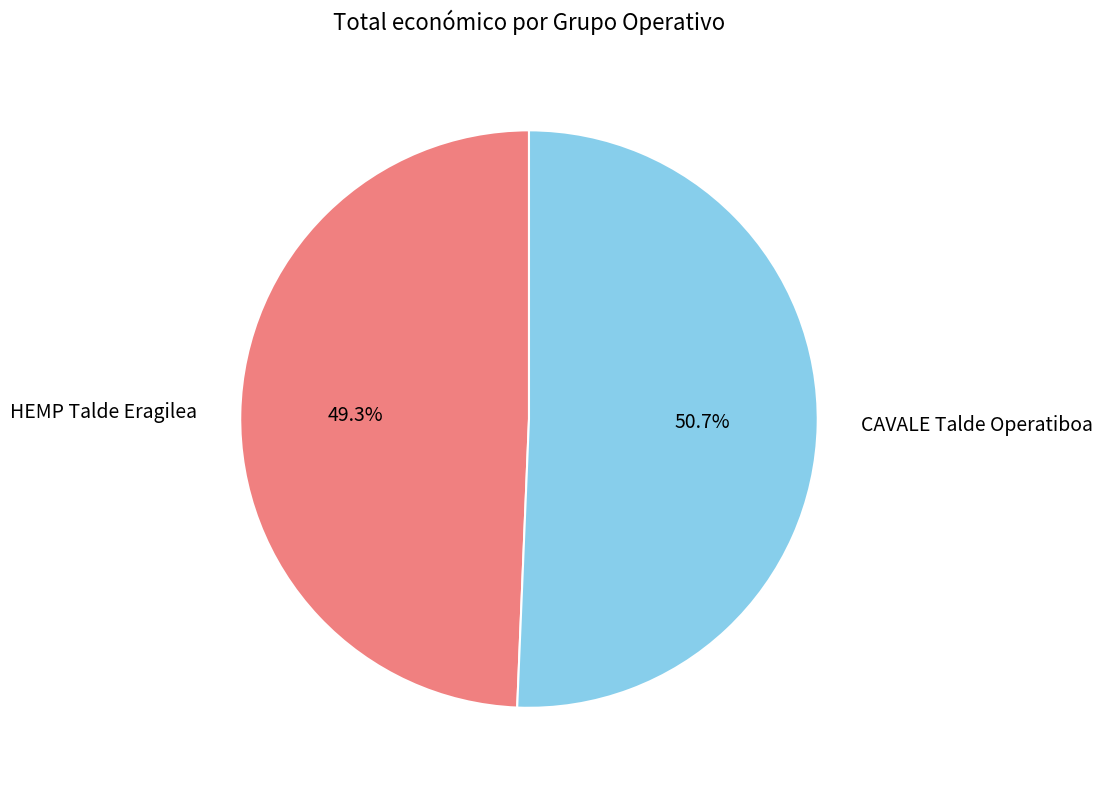

Rank the categories by value from lowest to highest.

HEMP Talde Eragilea, CAVALE Talde Operatiboa